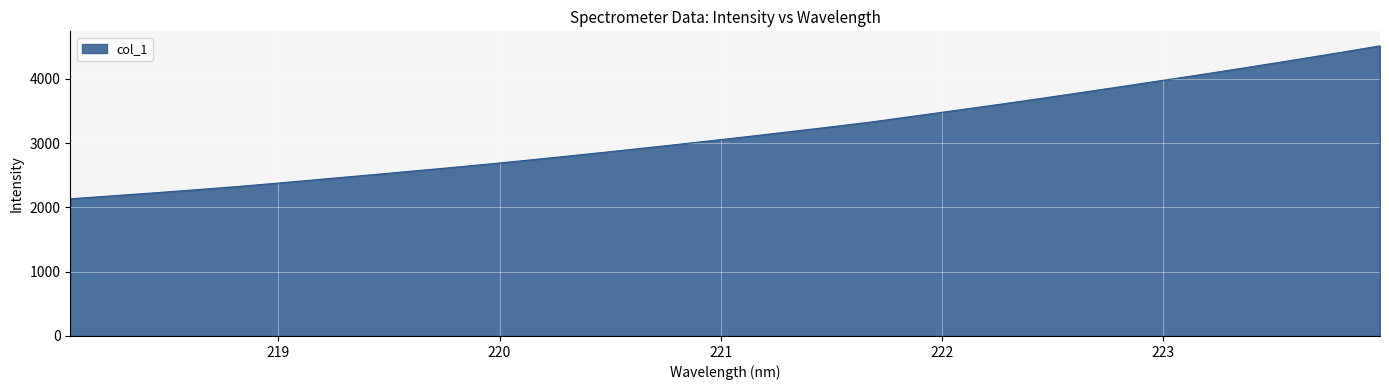

How many lines are shown in the chart?

1